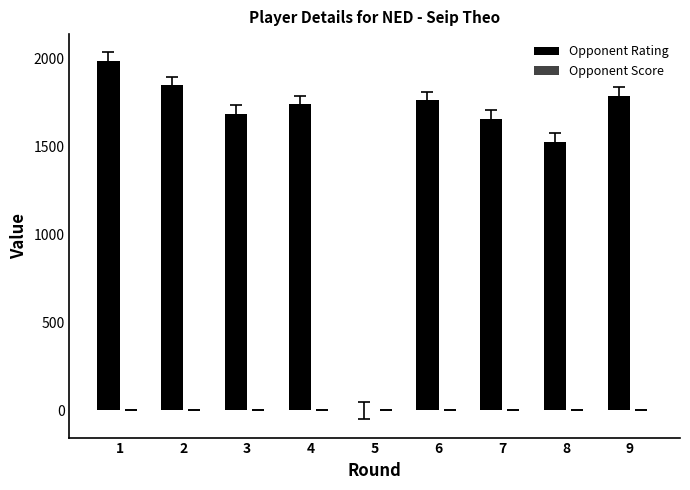

What is the spread (max minus min) of values at 8?

1527.5